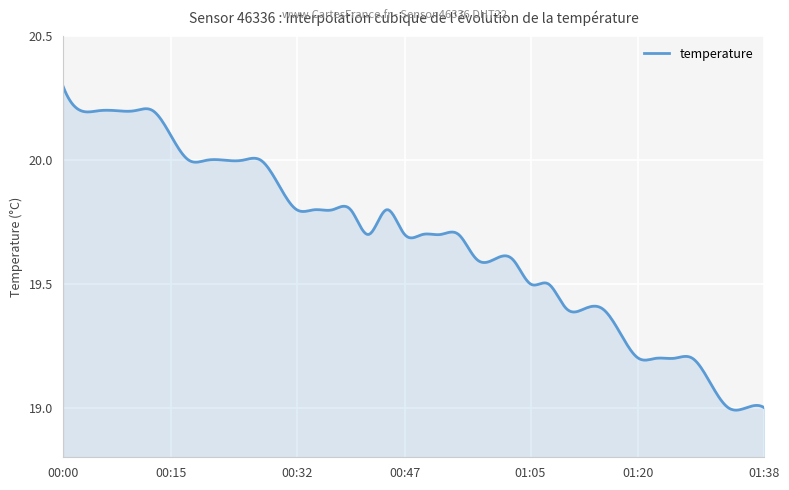

Does the chart have visible grid lines?

Yes